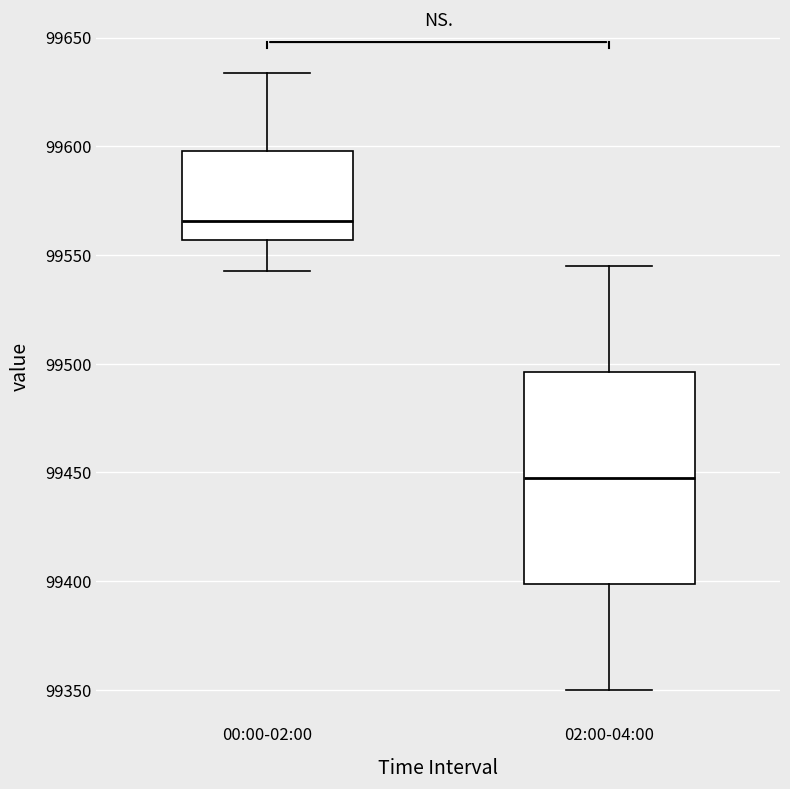

Which box is the tallest, from its lower edge to its upper edge?

02:00-04:00